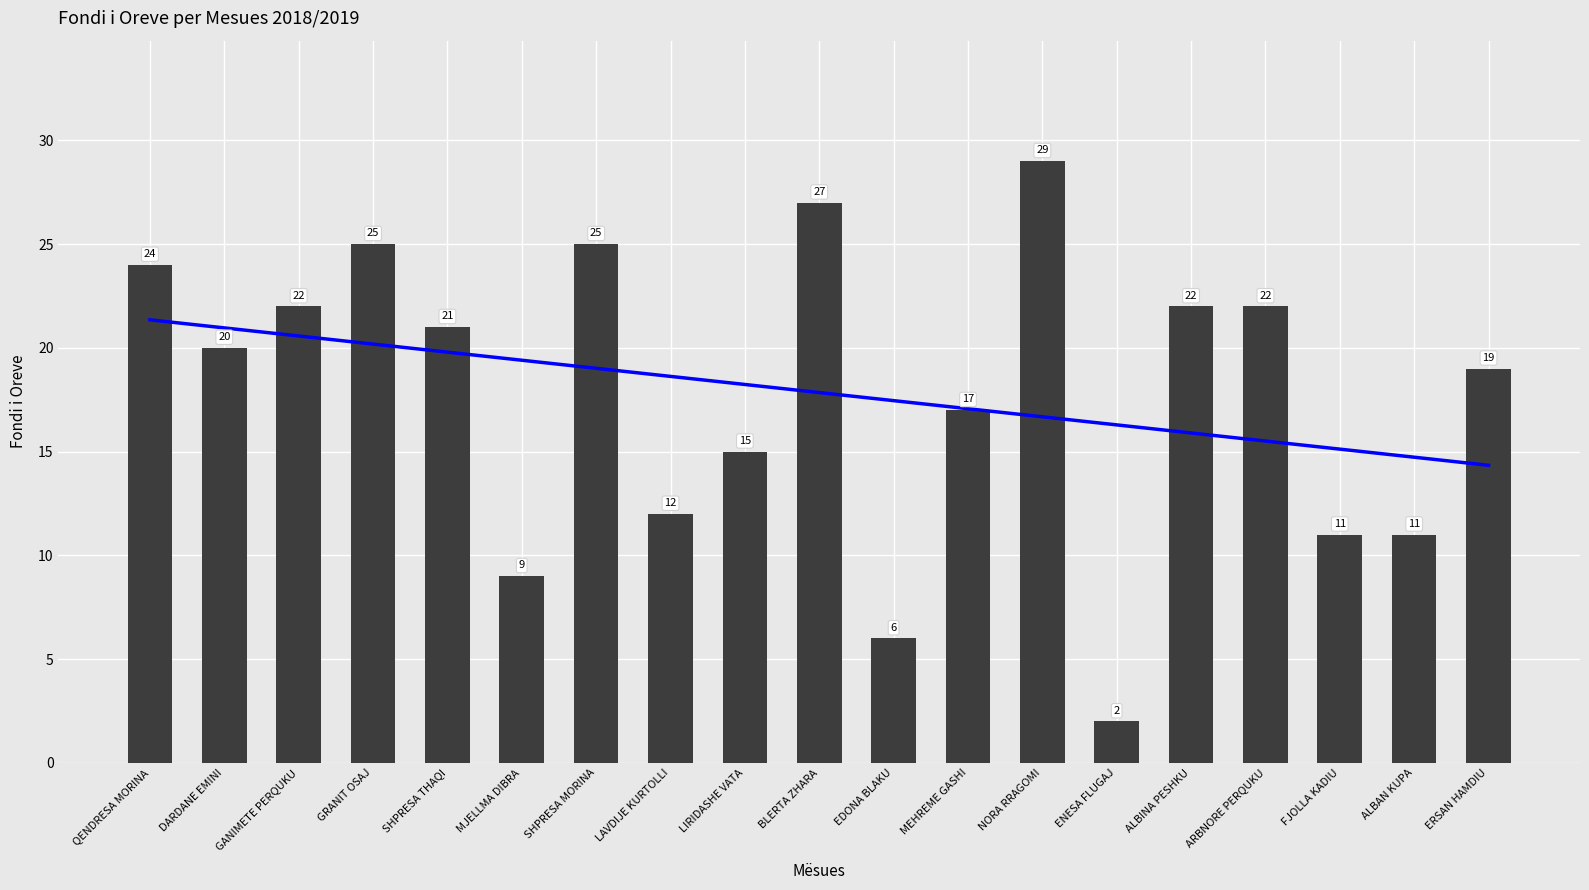

Approximately how many times larger is the value at GRANIT OSAJ compared to MEHREME GASHI?

1.5